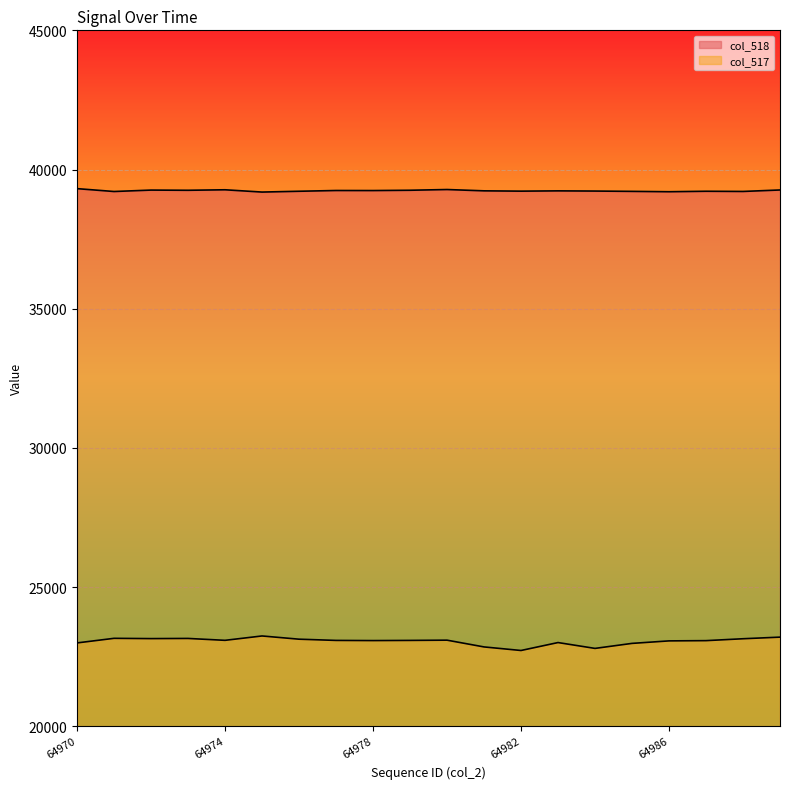

At how many categories does at least one series exceed 38010?

20